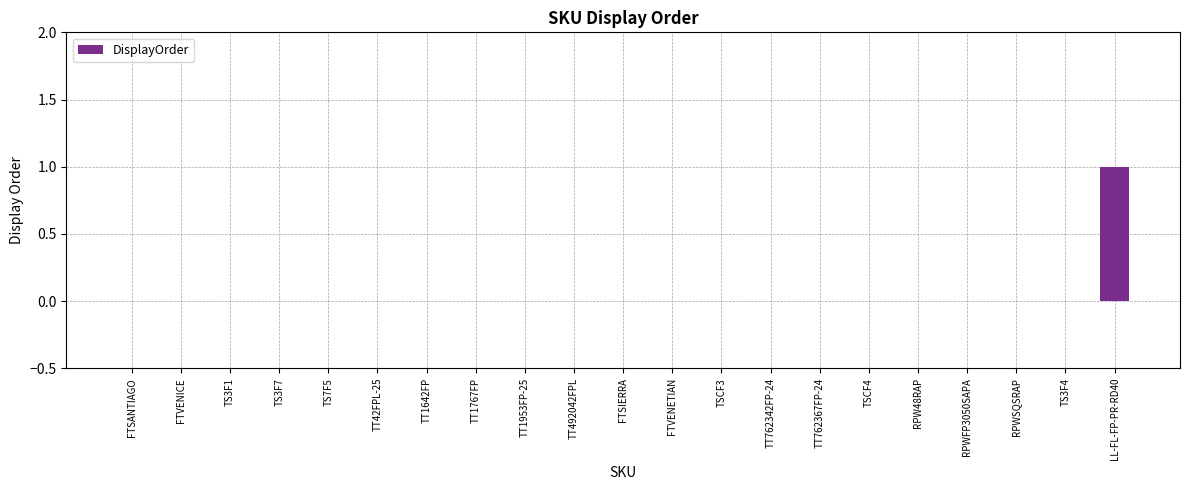

At which category does the chart reach its peak across all series?

LL-FL-FP-PR-RD40